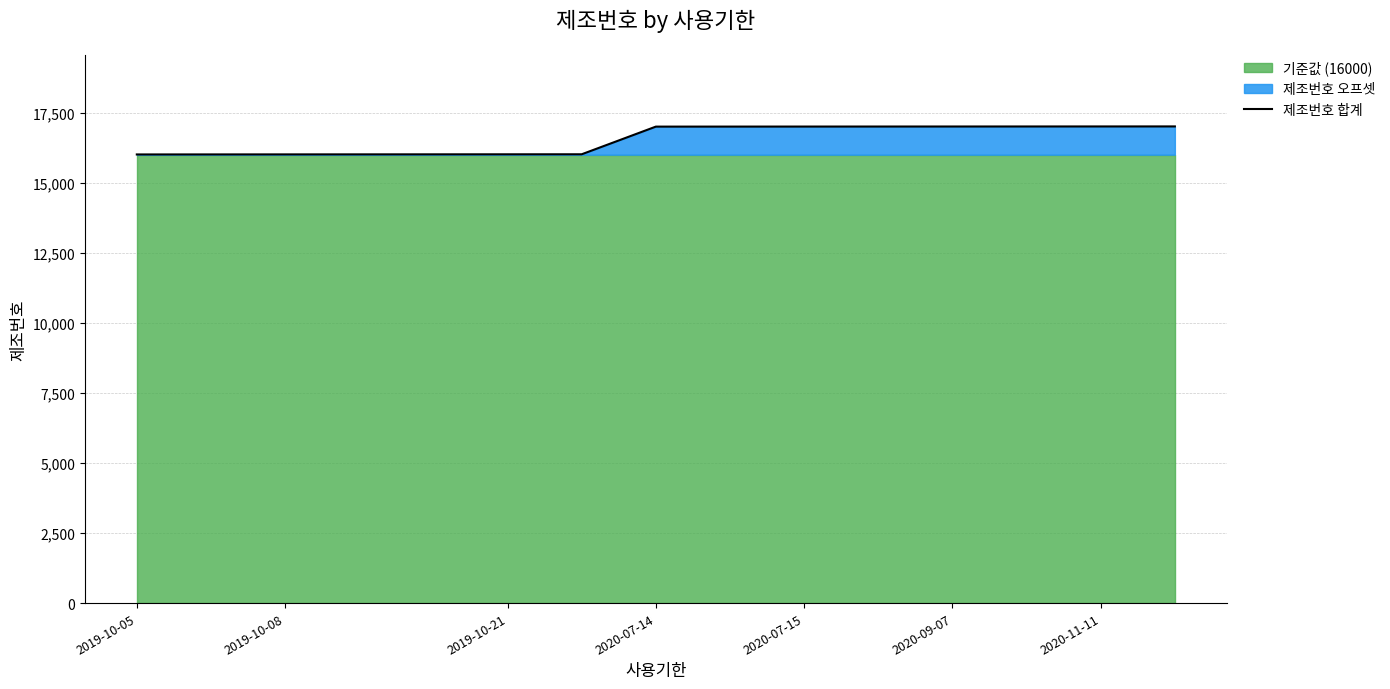

What is the minimum value for 제조번호 합계?

16008